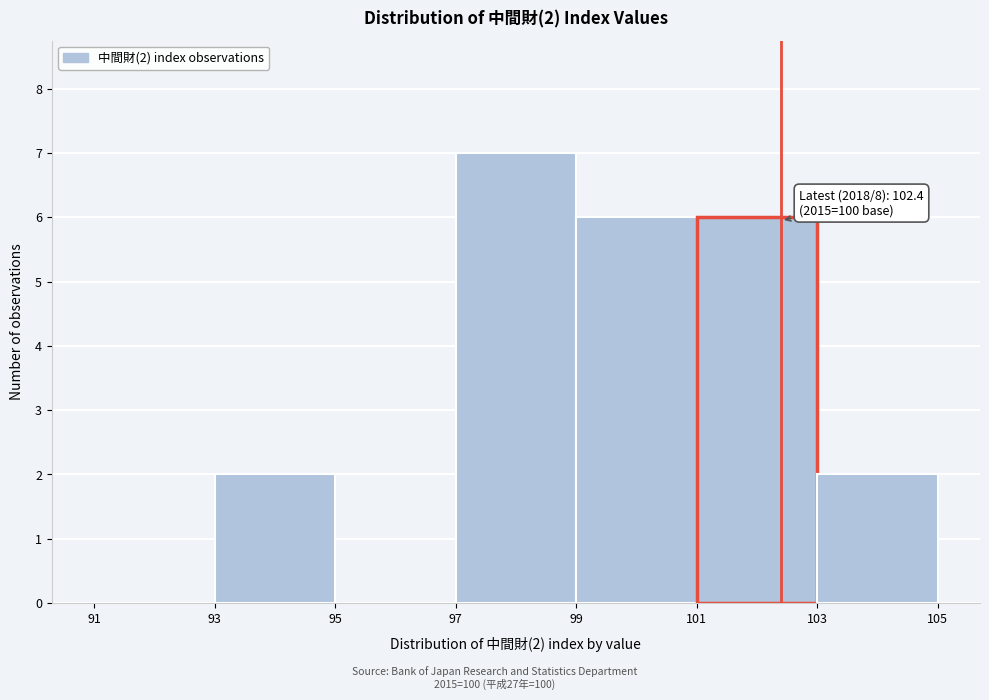

Over which range of the x-axis is the bar tallest?

97 to 99